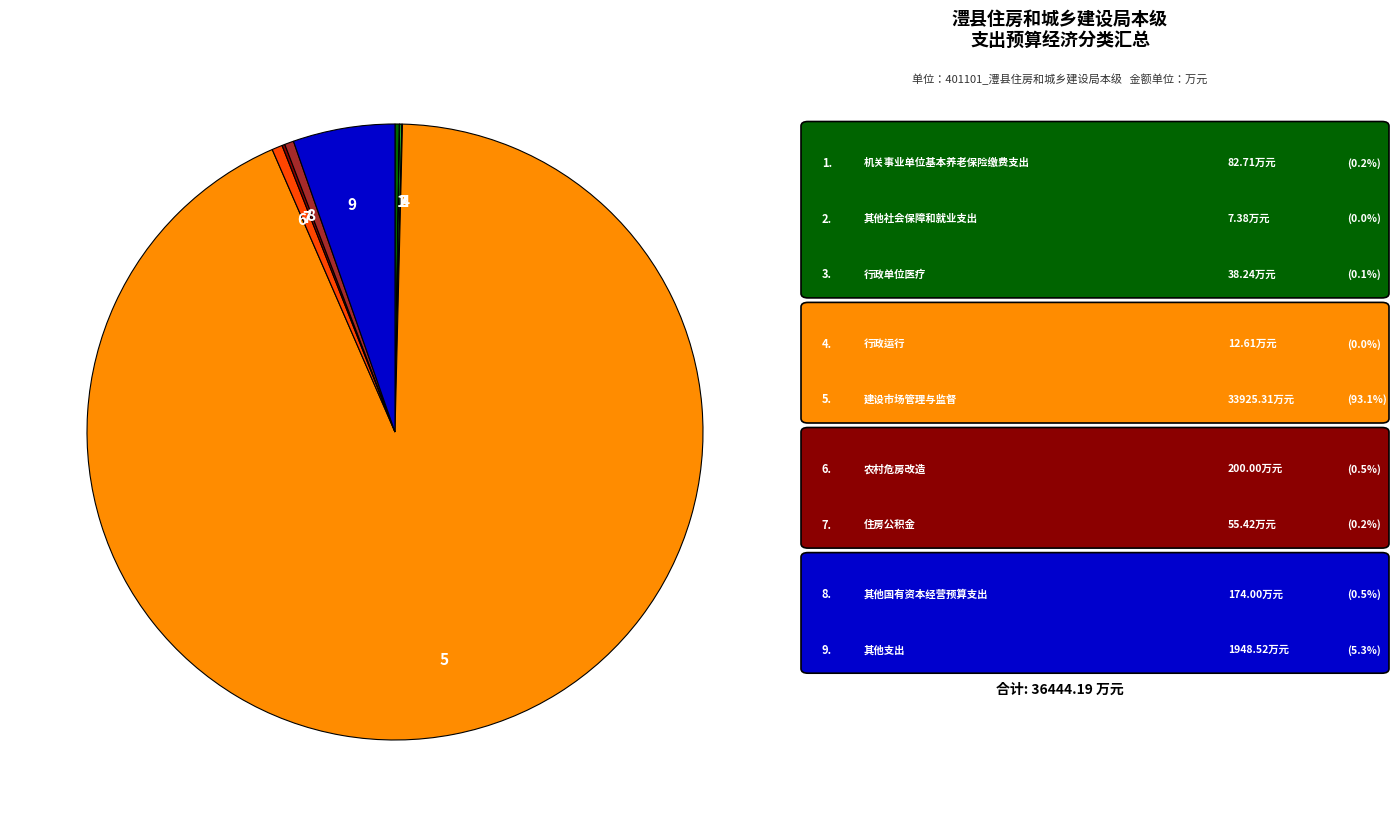

Between 5 and 8, which is larger?

5